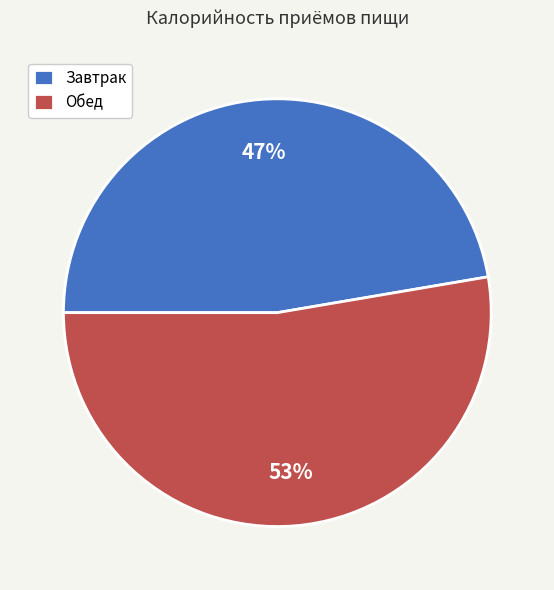

Approximately how many times larger is the value at Завтрак compared to Обед?

0.9